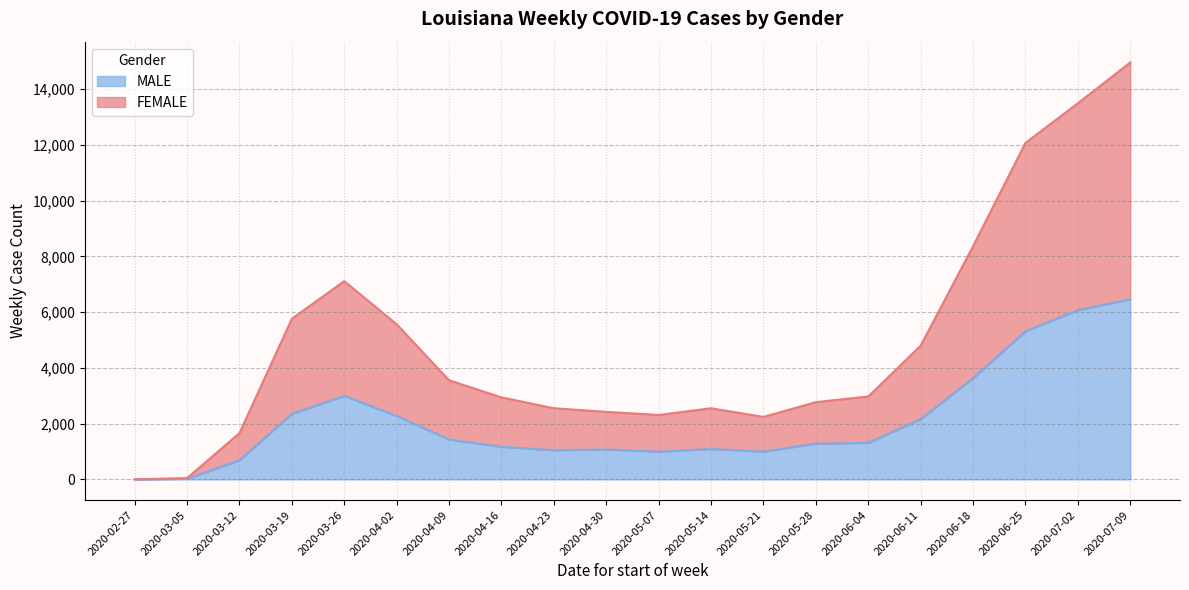

Is it true that FEMALE equals 5761 at 2020-03-19?

True